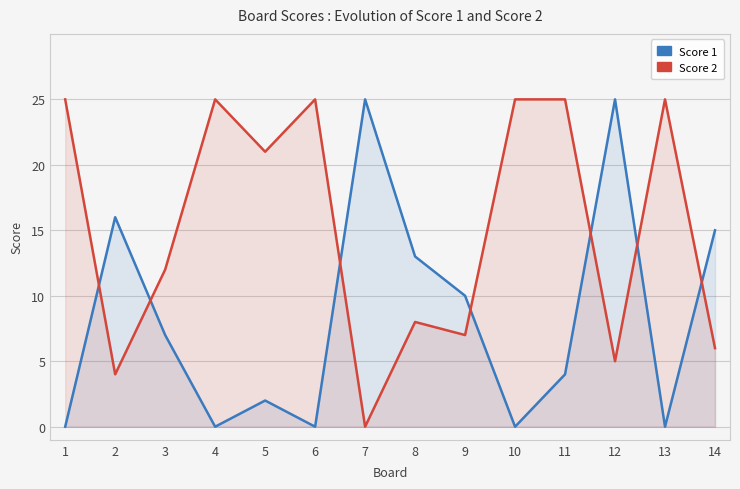

Which category has the highest value across all series?

7